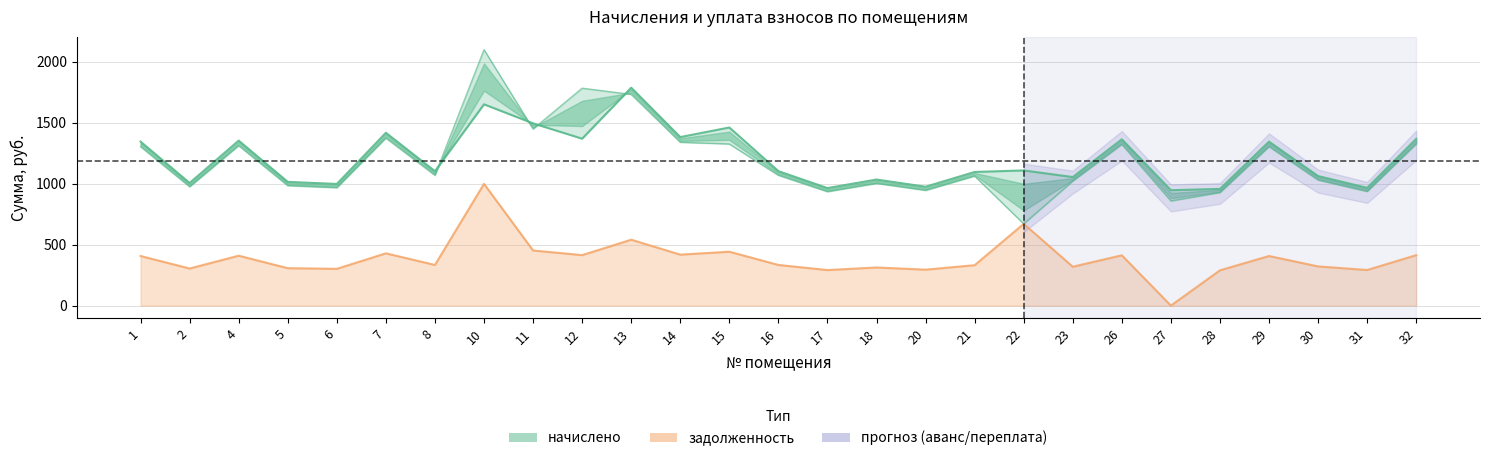

The задолженность series shows 737.3 at 7. True or false?

False